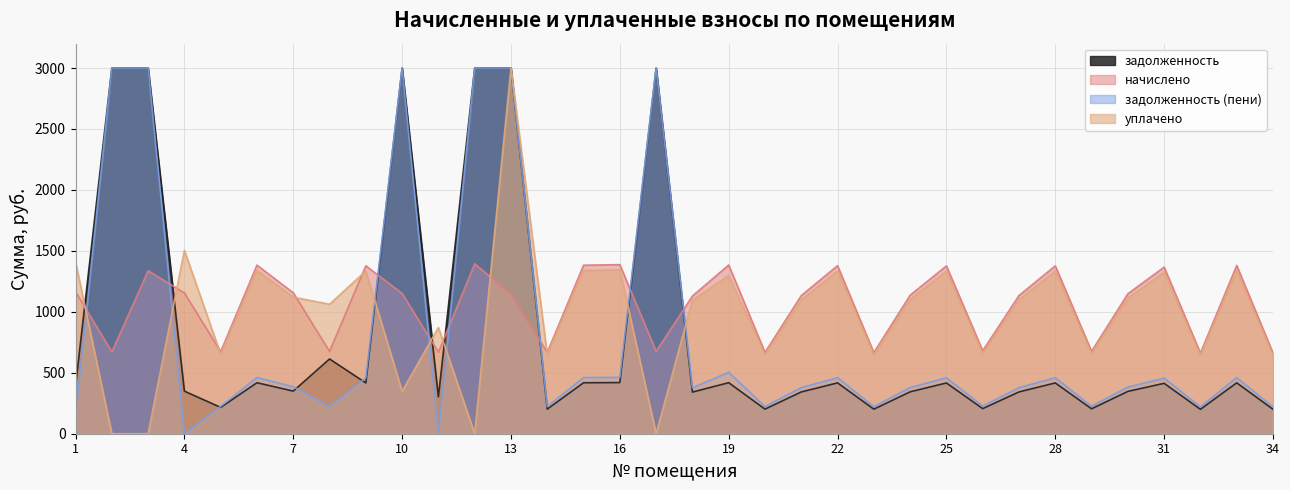

True or false: начислено and уплачено intersect in this chart.

True